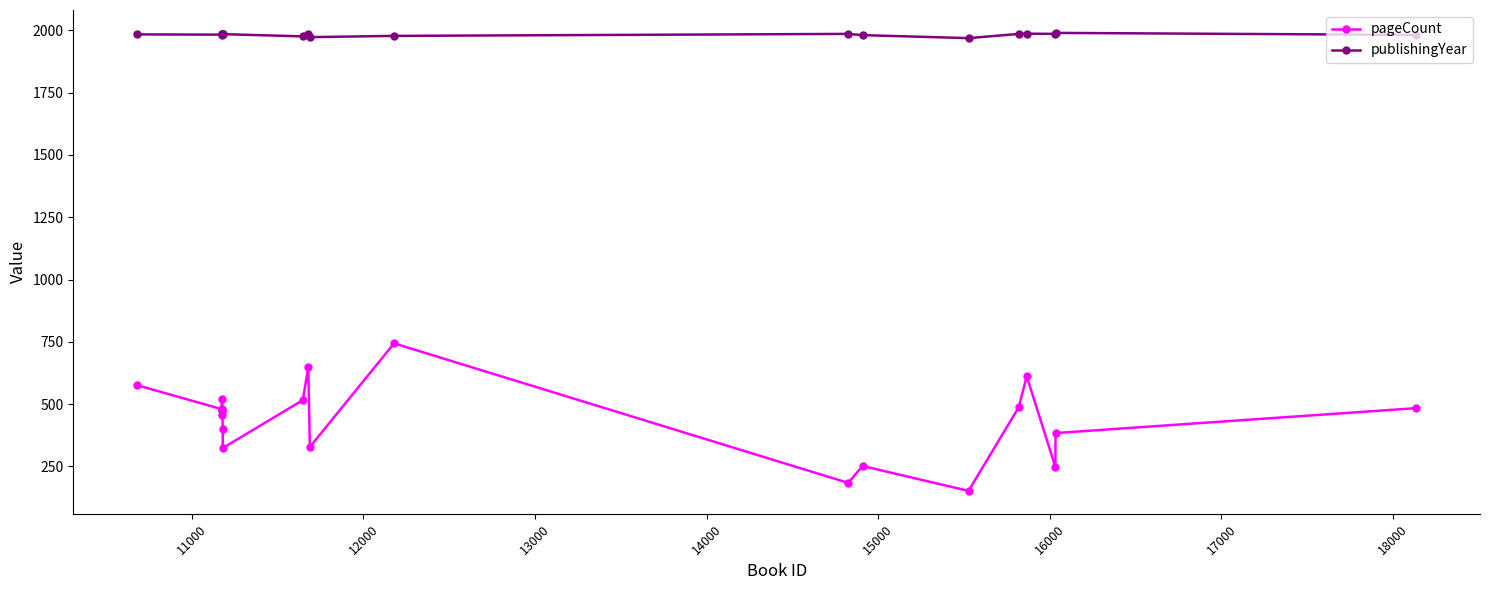

What is the greatest value displayed?

1990